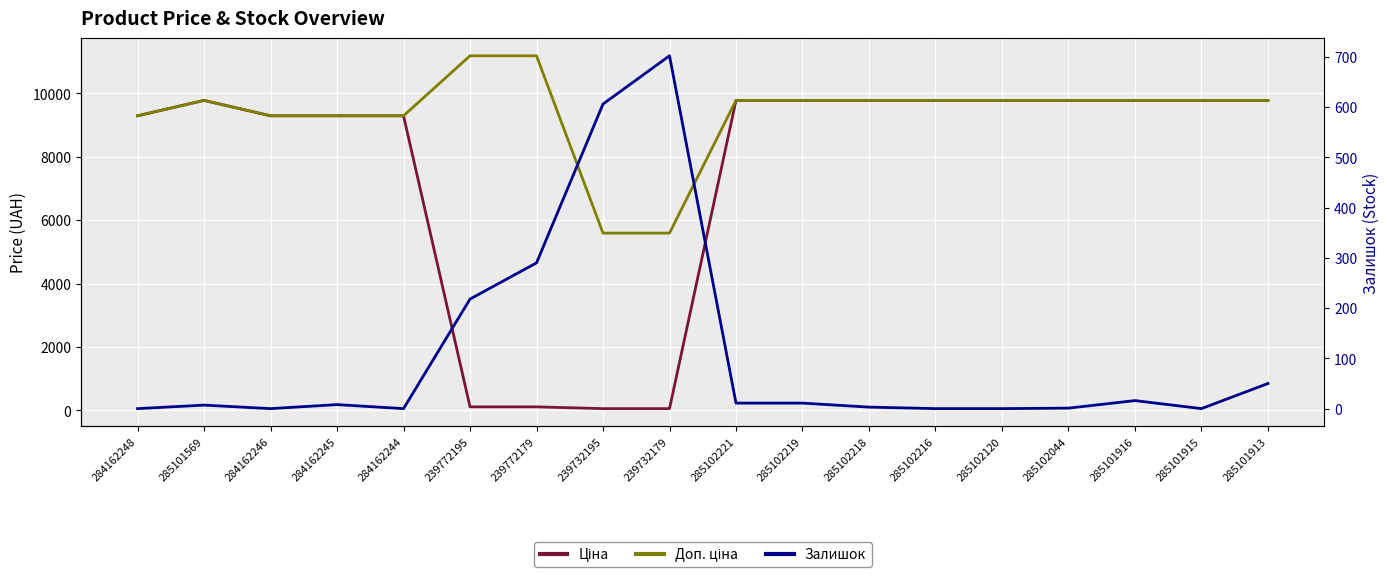

The Ціна series shows 2720.1 at 284162248. True or false?

False